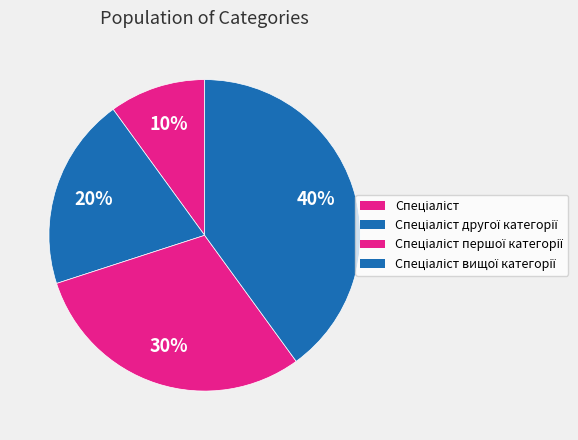

Count the number of slices in the pie.

4